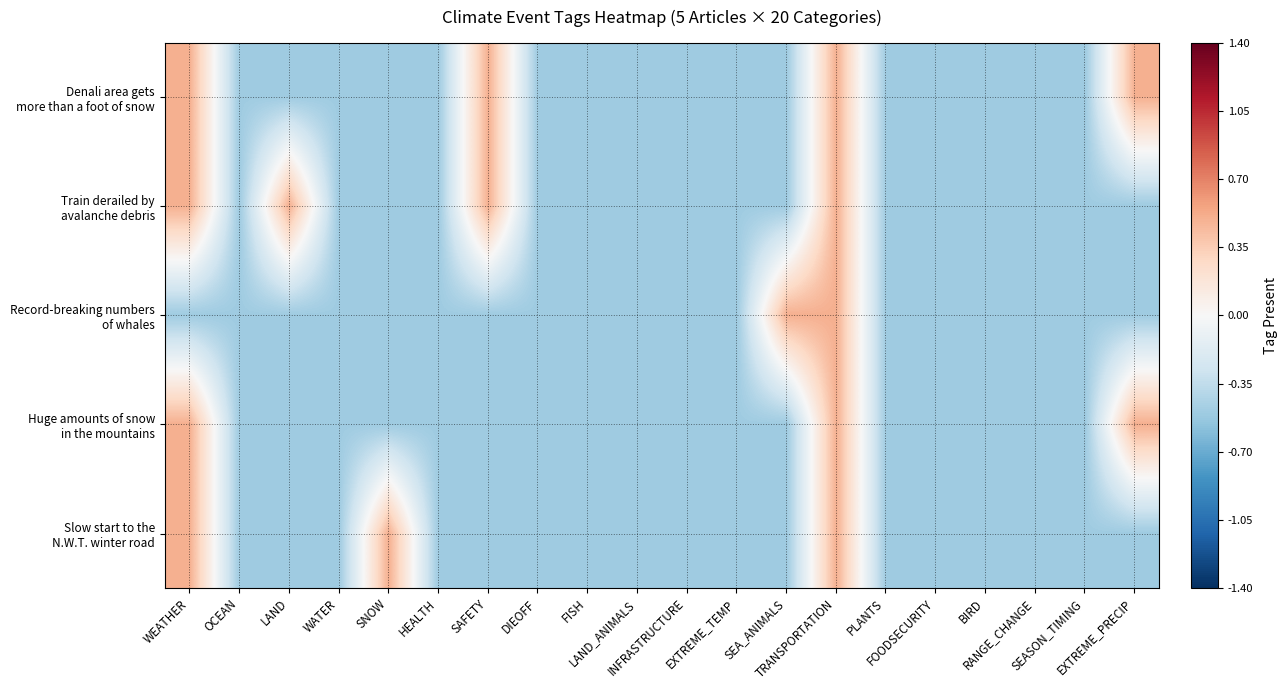

What is the maximum value shown in the chart?

0.5